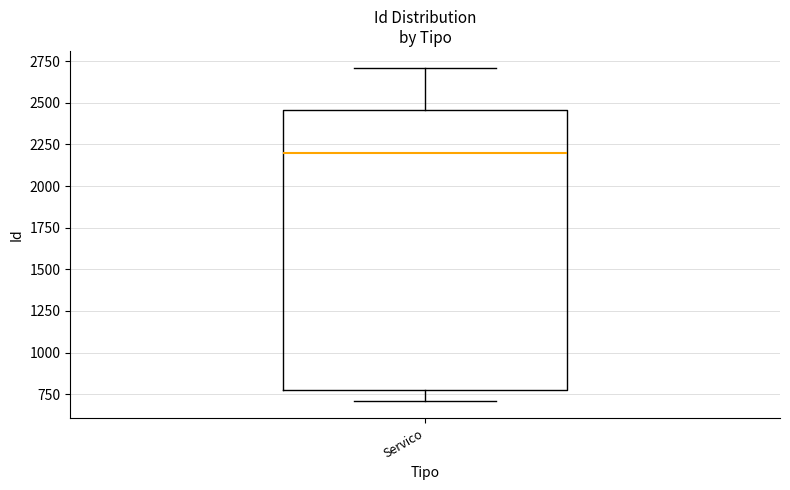

Where is the lower edge of the box for Servico on the y-axis? The values are not printed on the chart, so give them approximately, as read against the axis.

750